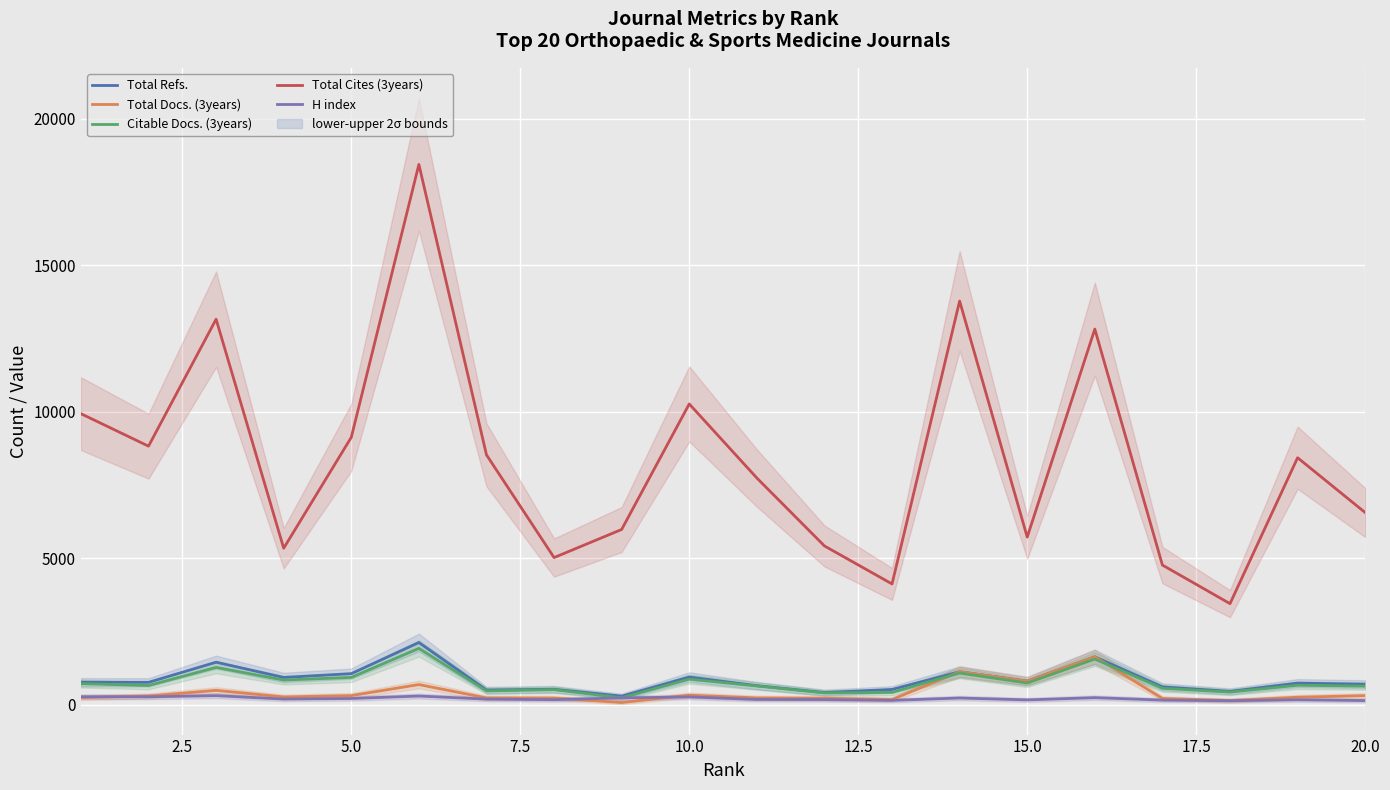

Which series has the widest spread of values?

Total Cites (3years)